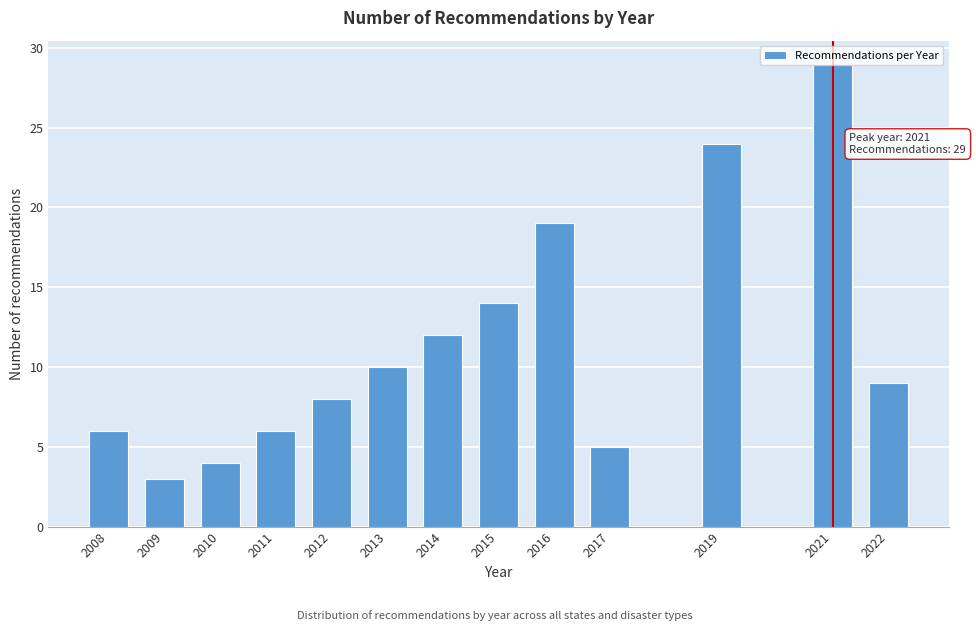

What is the average value?

11